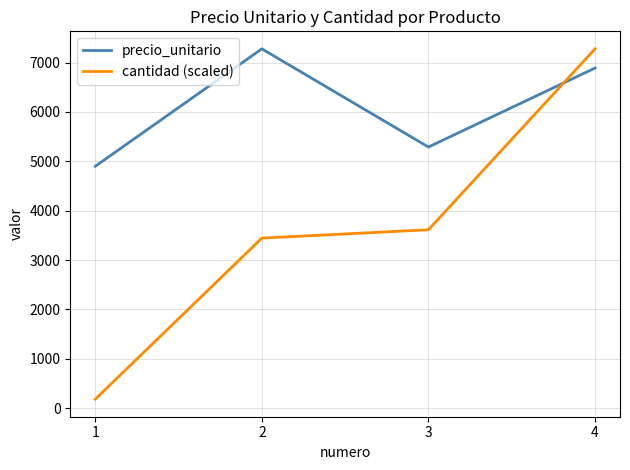

The value of precio_unitario at 3 is 8257.1. True or false?

False